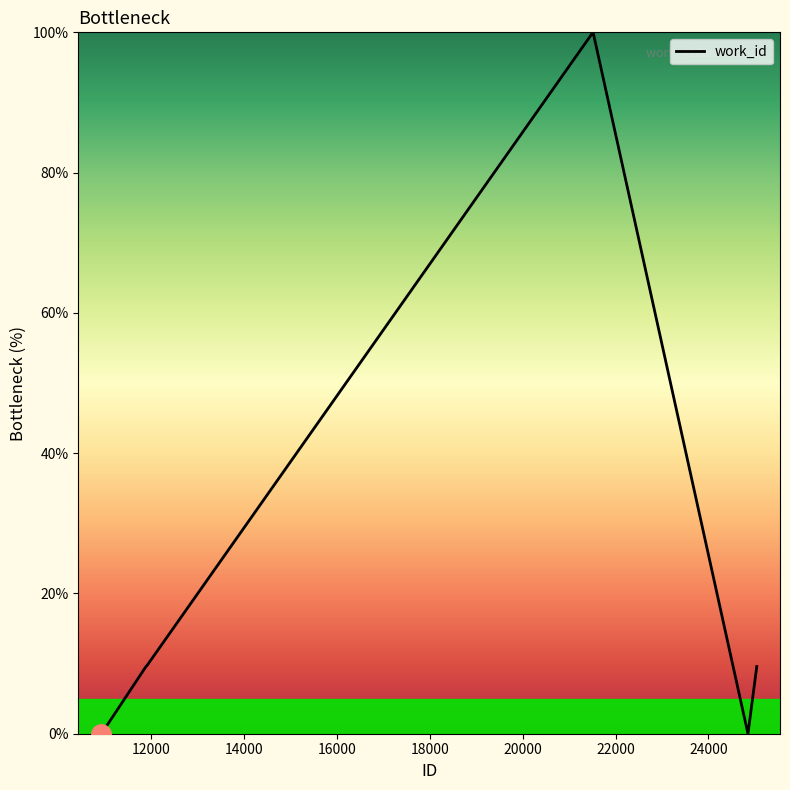

What is the maximum value shown in the chart?

100.0